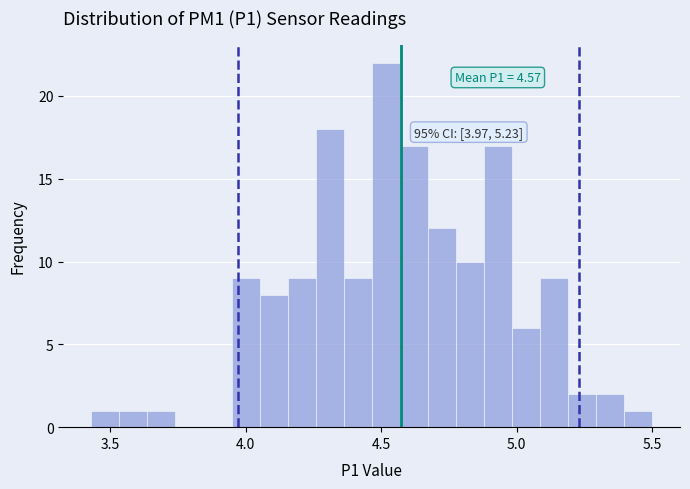

Read against the x-axis, roughly where is the centre of the tallest bar?

4.50